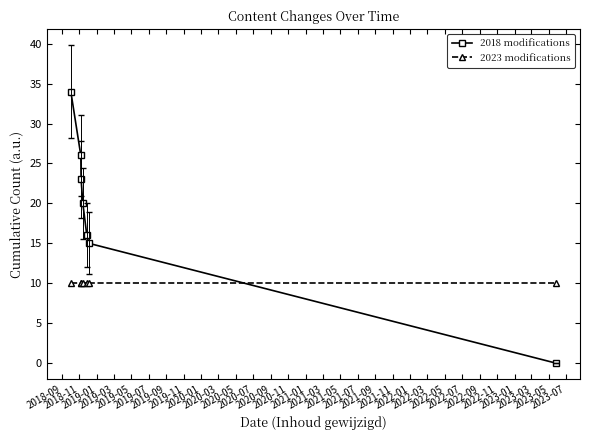

Which series has the largest total across all categories?

2018 modifications